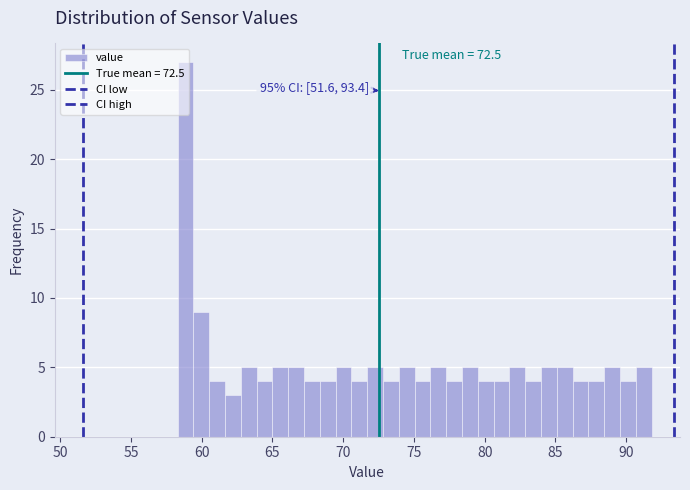

Read against the x-axis, roughly where is the centre of the tallest bar?

59.0